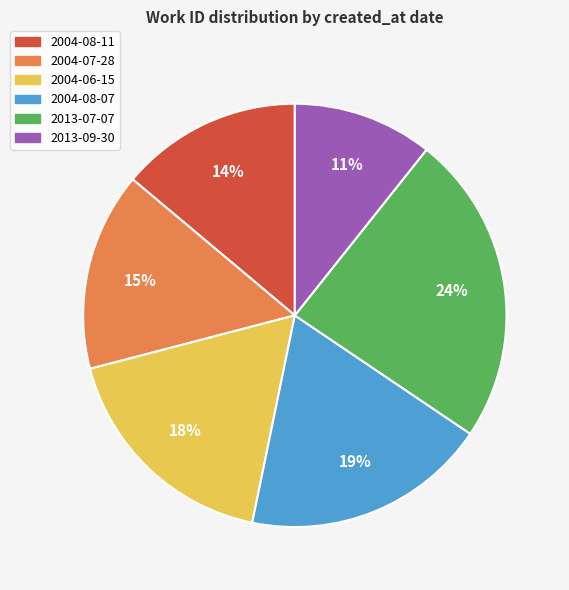

Which has a higher value, 2004-08-11 or 2013-07-07?

2013-07-07